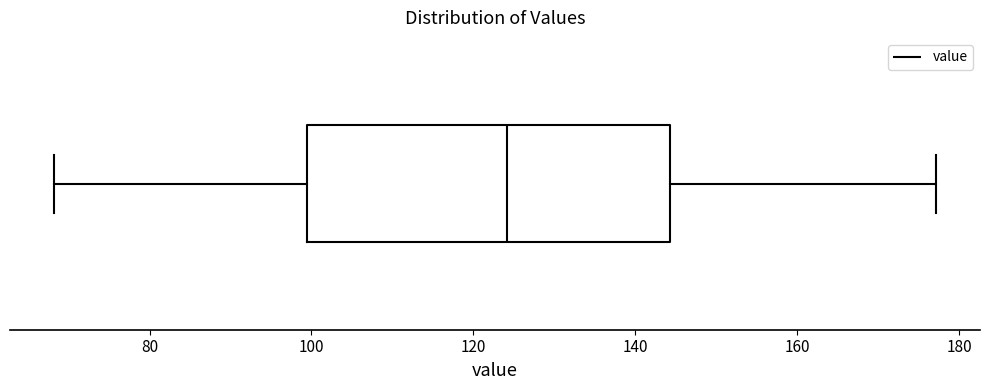

Where does the right whisker of the box end on the x-axis? The values are not printed on the chart, so give them approximately, as read against the axis.

178